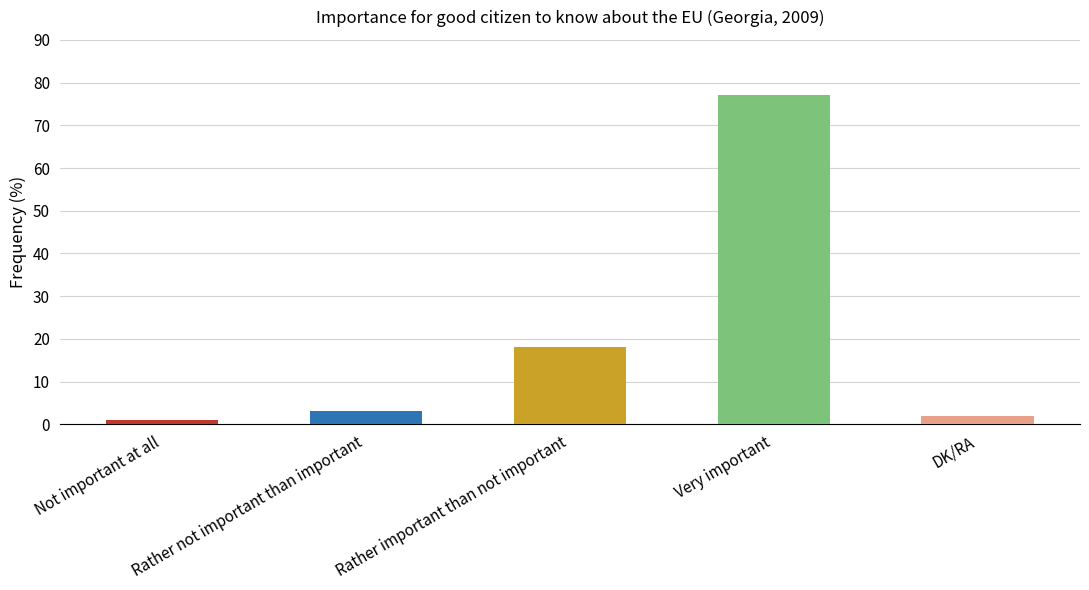

What is the difference between the values at Rather not important than important and DK/RA?

1